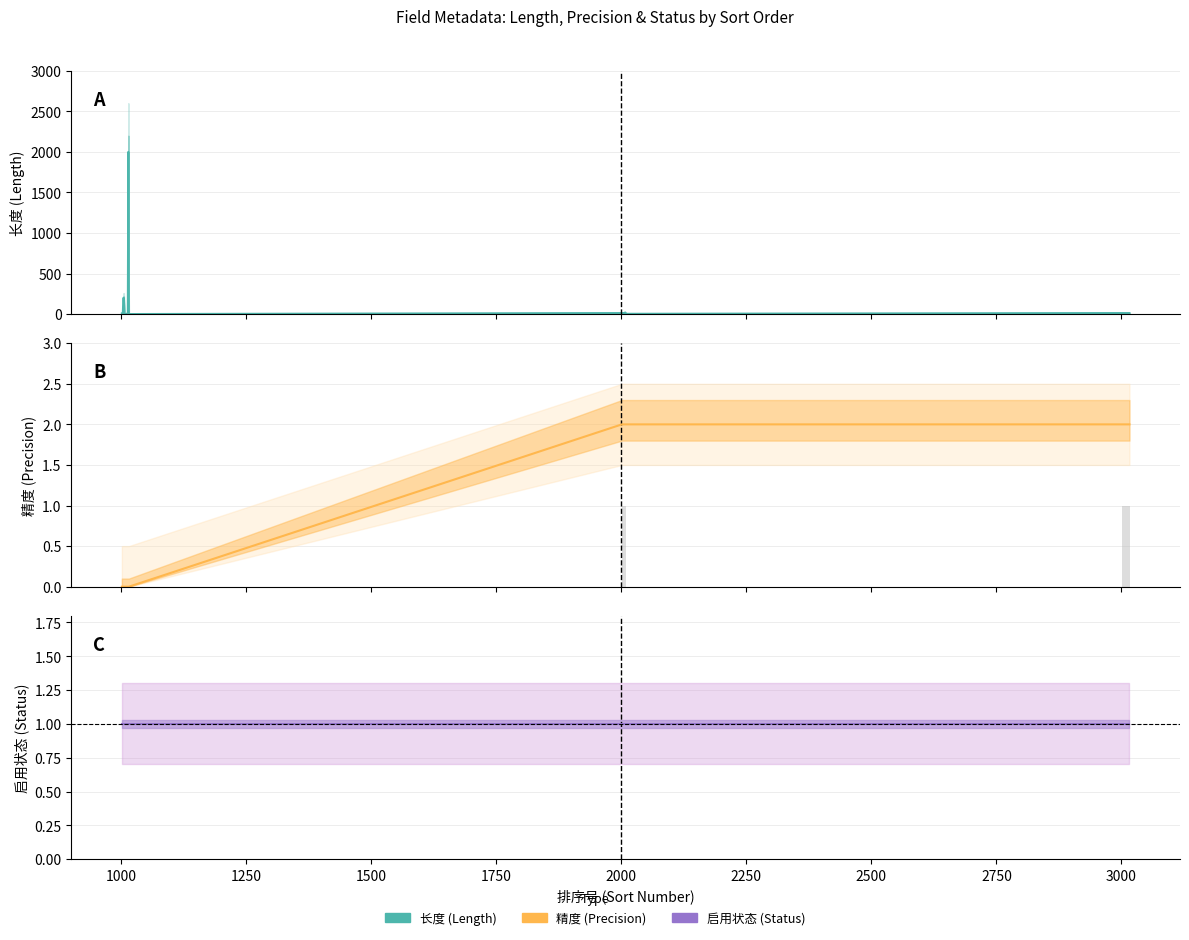

Which series has the largest range (max minus min)?

长度 (Length)